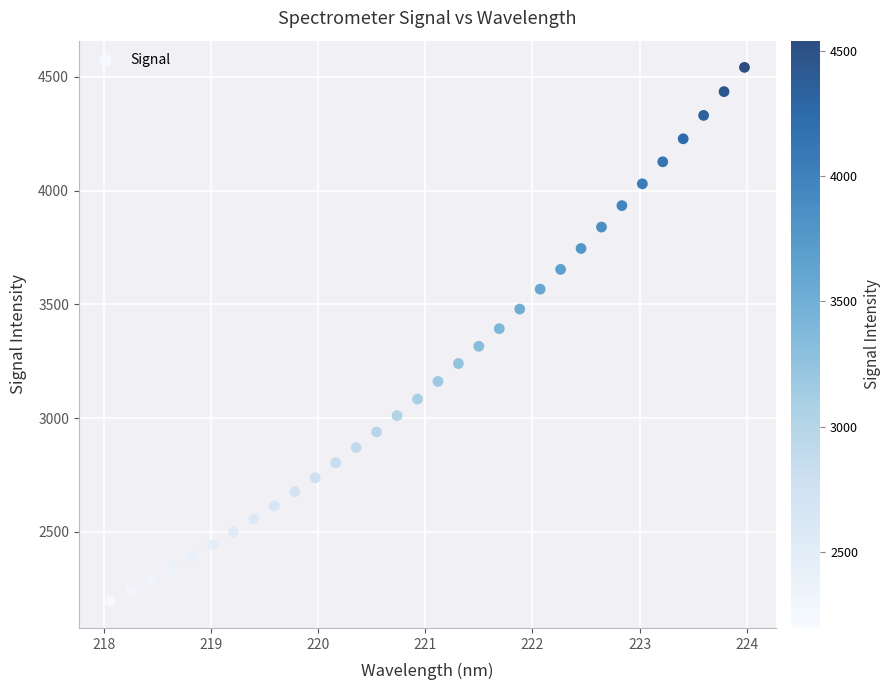

What is the range of Y values (max minus min)?

2346.4